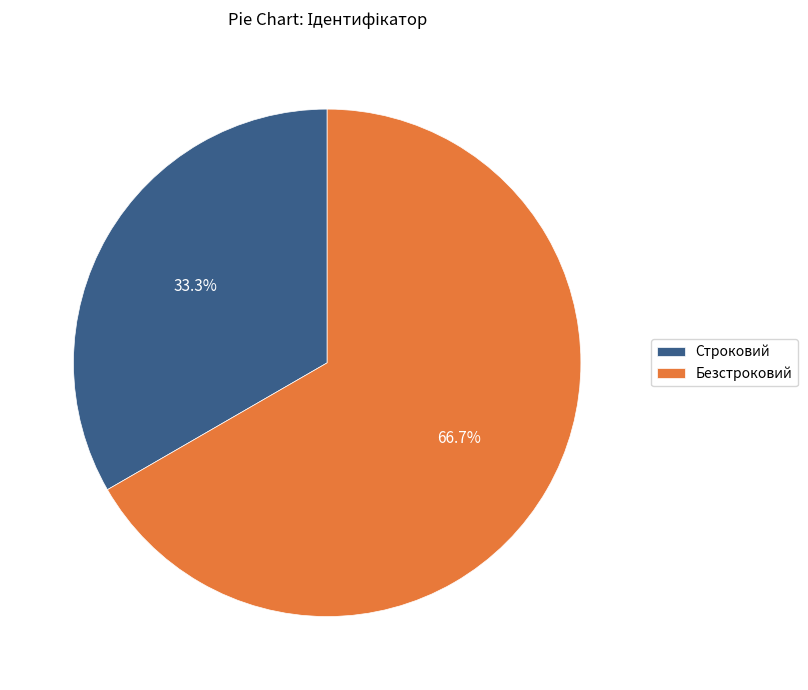

What percentage is NOT represented by Безстроковий?

33.3%